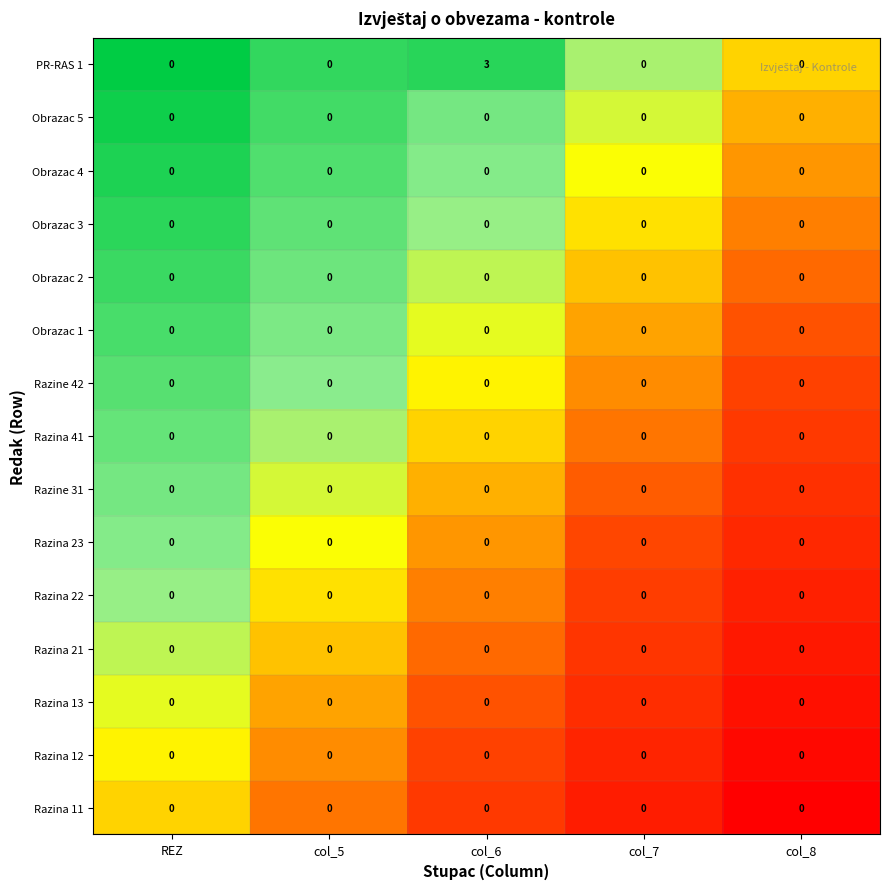

What is the maximum value shown in the chart?

3